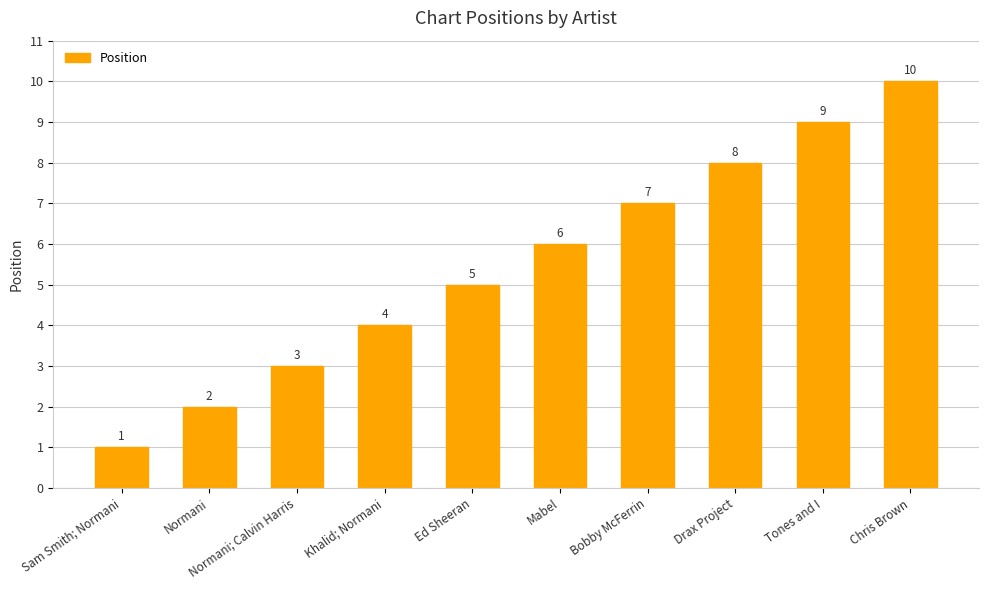

What is the greatest value displayed?

10